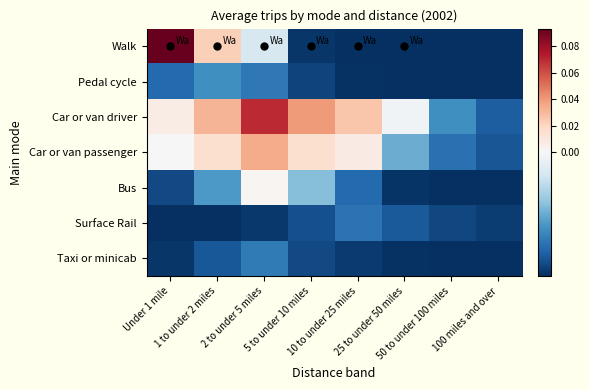

At which category is the sum across all series the highest?

2 to under 5 miles